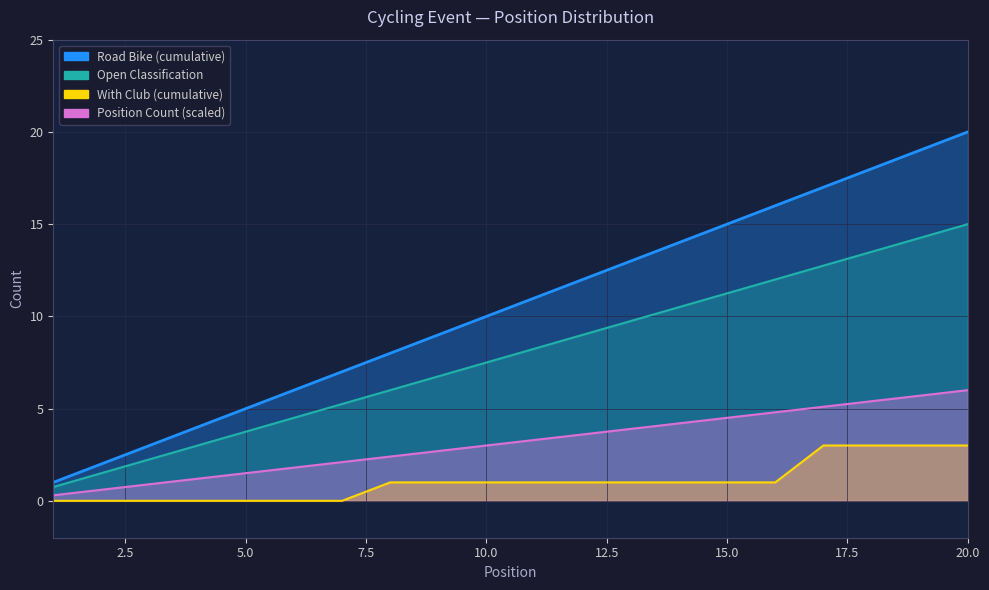

How many lines are shown in the chart?

3